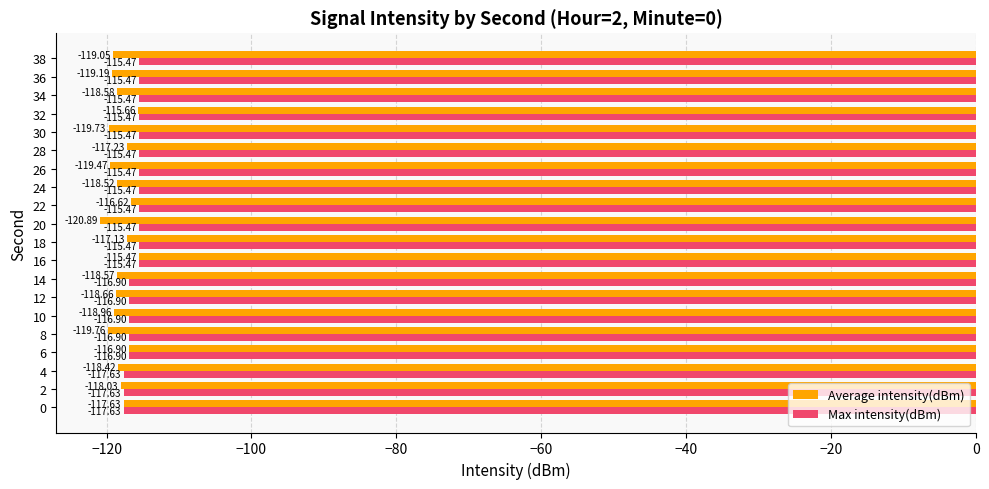

Which series has the widest spread of values?

Average intensity(dBm)